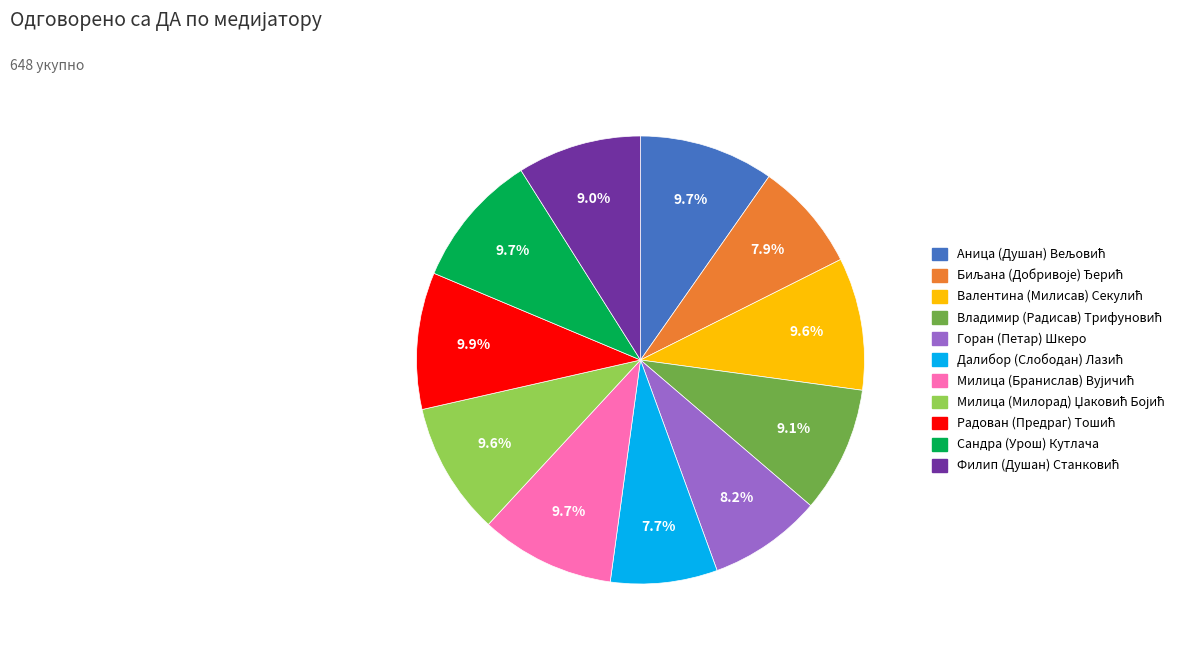

Is there any slice that represents more than half of the pie?

No